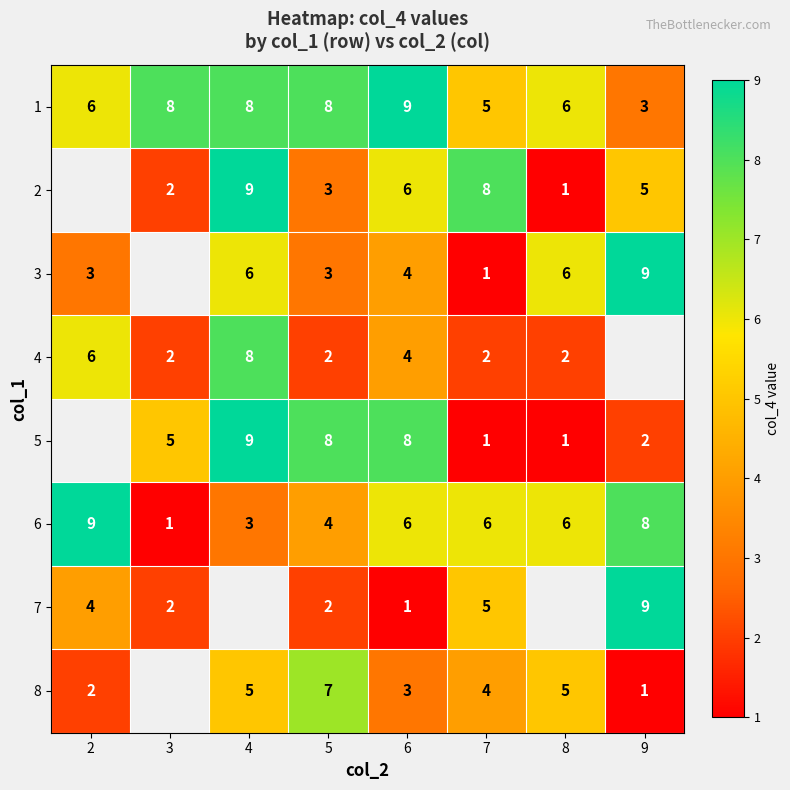

True or false: 7 has a value of 2 at 3.

True